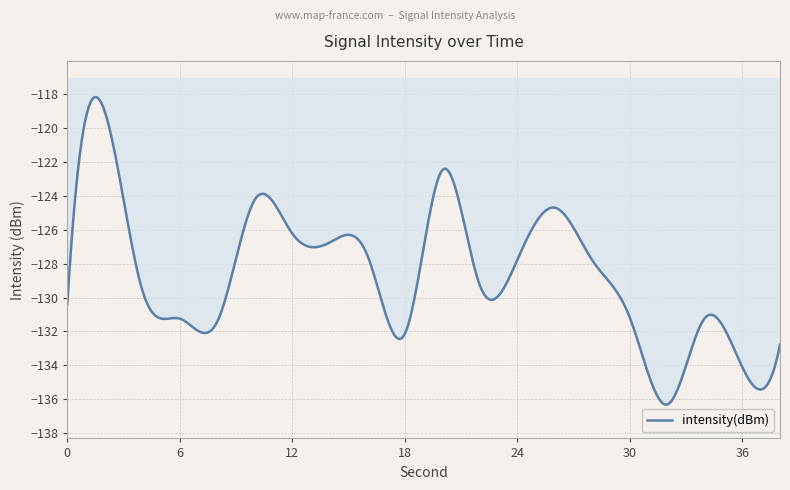

True or false: the data has more than 1 interior local peaks.

True